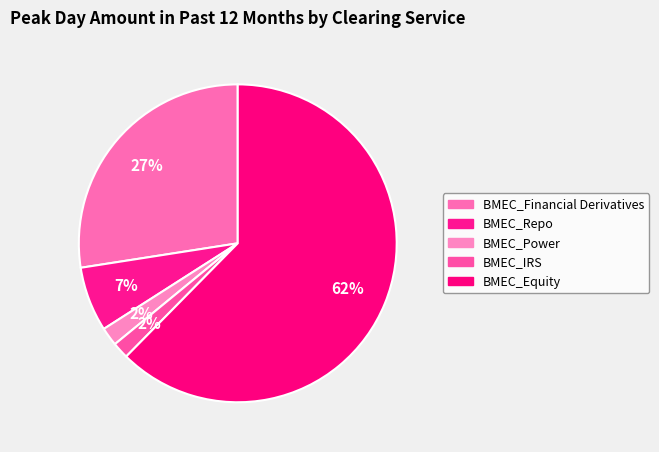

Count the number of slices in the pie.

5